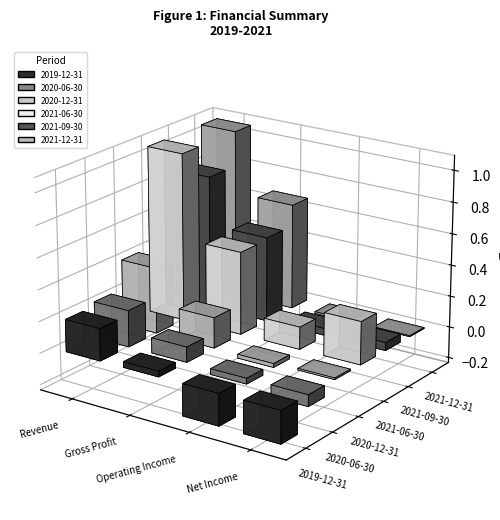

Which series changed the most between Gross Profit and Operating Income?

2021-12-31